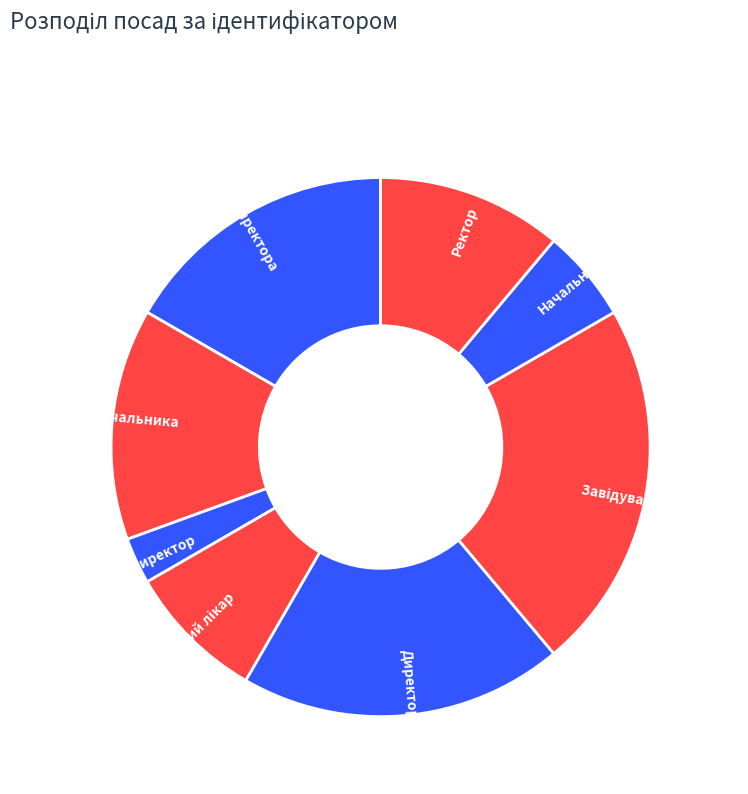

Between Директор and Начальник, which is larger?

Директор